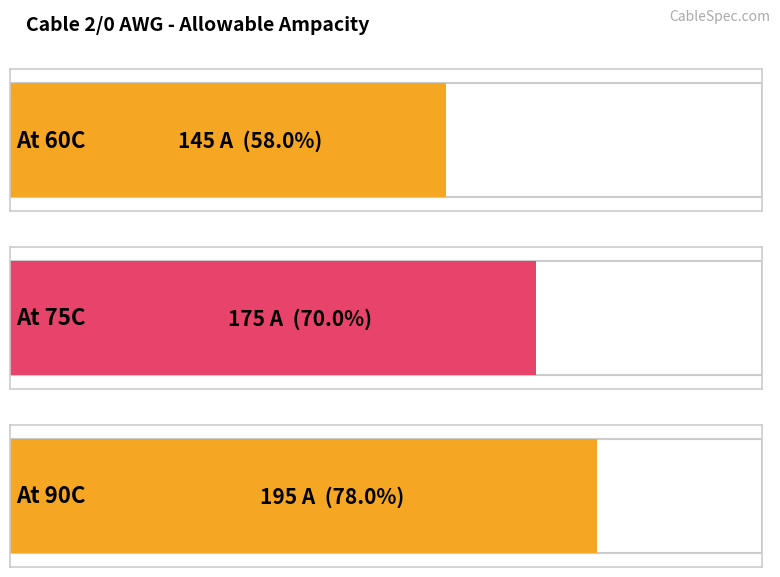

Reading right to left, what are all the values shown in this chart?

At 90C=195	At 75C=175	At 60C=145